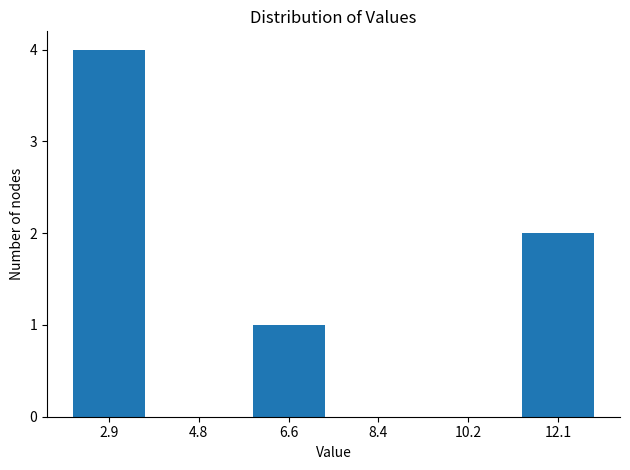

Reading right to left, transcribe all the data shown in this chart.

12.1=2	10.2=0	8.4=0	6.6=1	4.8=0	2.9=4